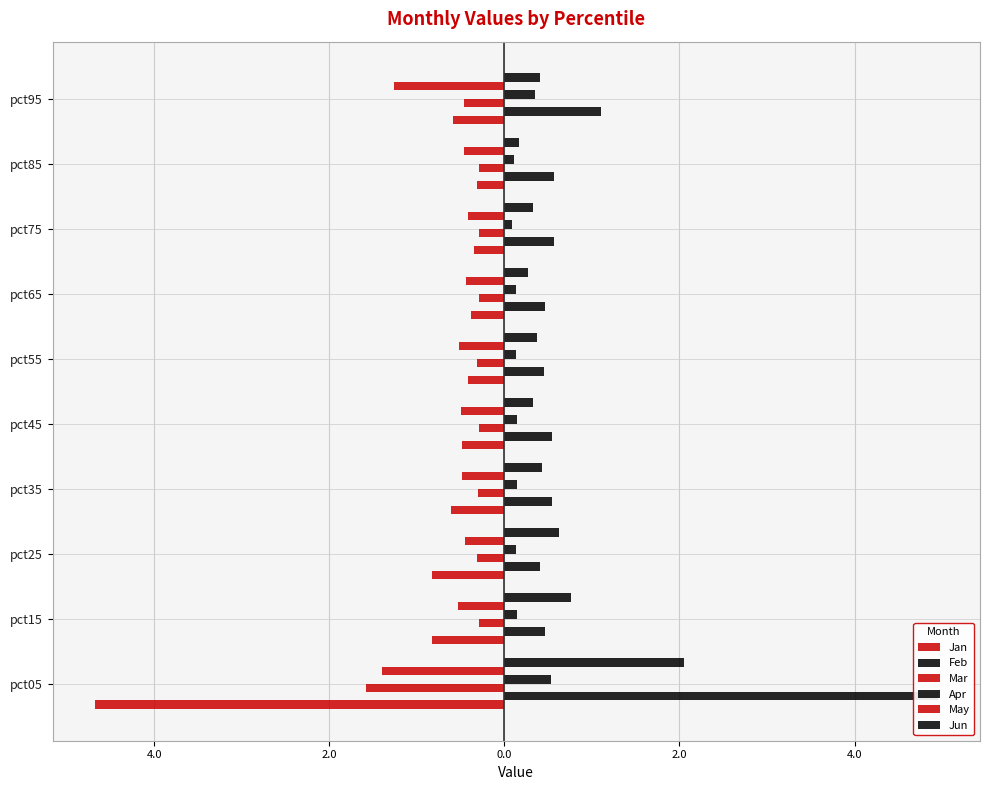

What is the greatest value displayed?

5.0